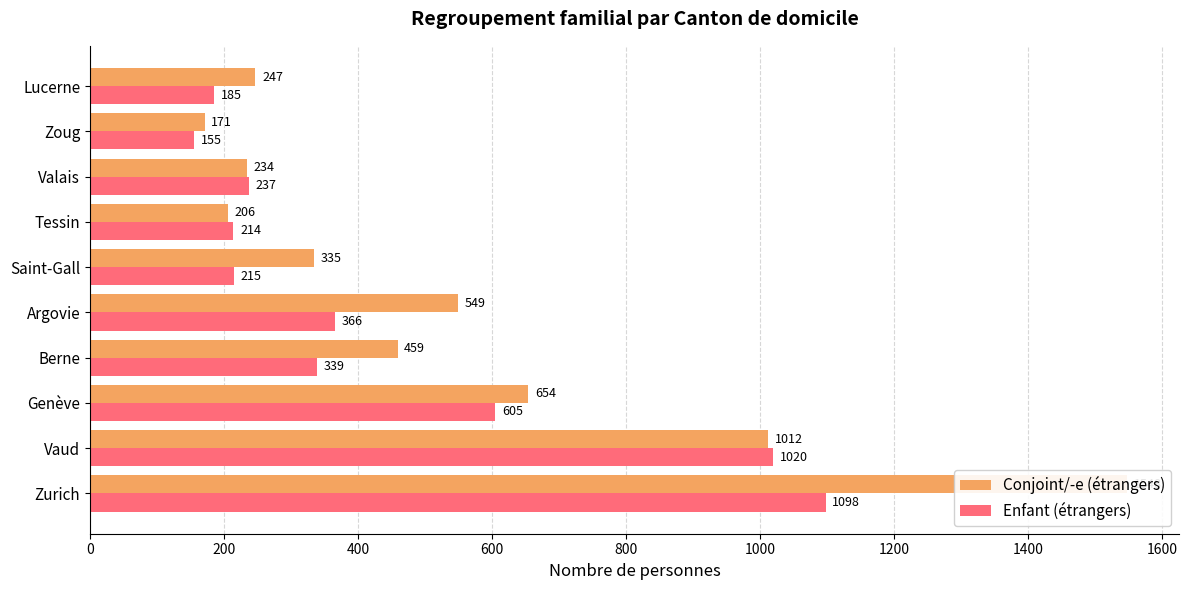

How many distinct data groups are displayed?

2